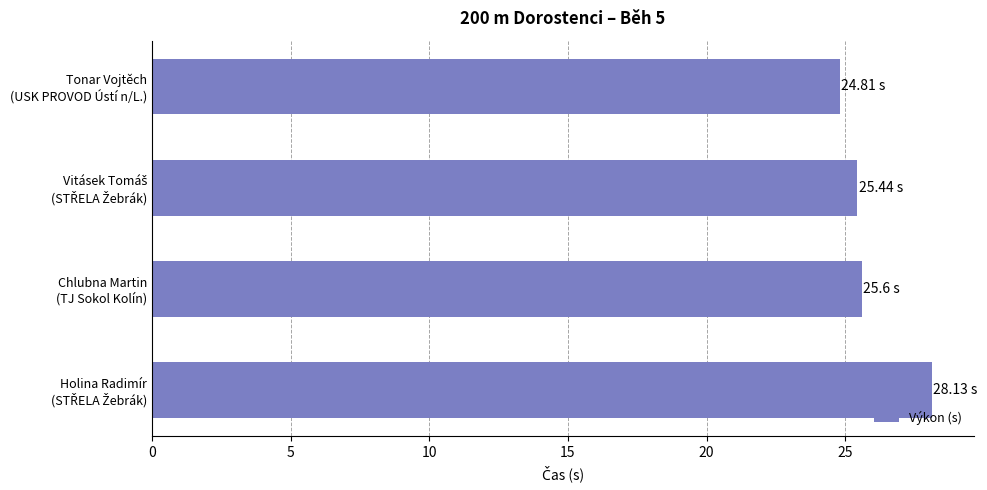

What is the difference between the maximum and minimum values?

3.3